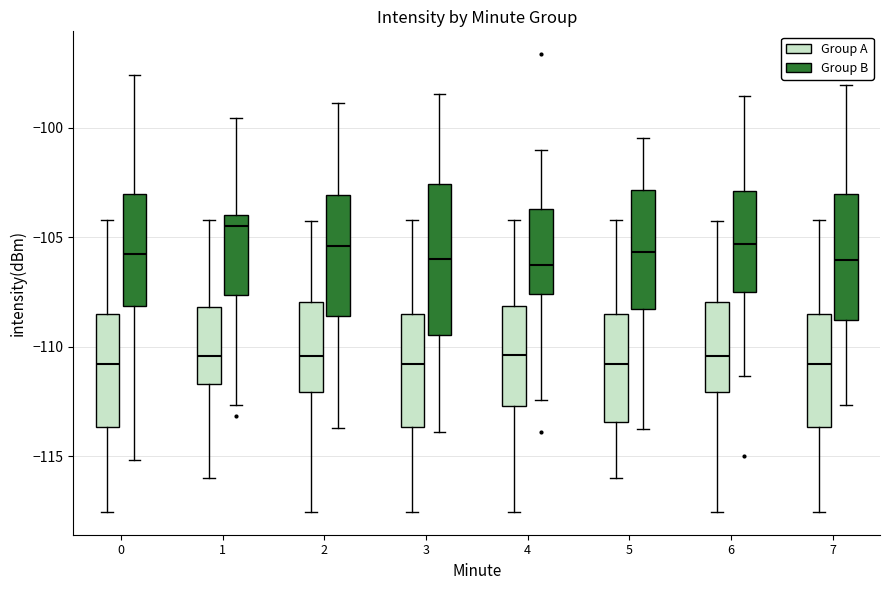

Reading left to right, read every box against the y-axis: the position of its median line, the range the box covers, and the ends of its whiskers. The values are not printed on the chart, so give them approximately, as read against the axis.

0 (Group A): median -111.0, box -113.5 to -108.5, whiskers -117.5 to -104.0
0 (Group B): median -106.0, box -108.0 to -103.0, whiskers -115.0 to -97.5
1 (Group A): median -110.5, box -111.5 to -108.0, whiskers -116.0 to -104.0
1 (Group B): median -104.5, box -107.5 to -104.0, whiskers -112.5 to -99.5
2 (Group A): median -110.5, box -112.0 to -108.0, whiskers -117.5 to -104.5
2 (Group B): median -105.5, box -108.5 to -103.0, whiskers -113.5 to -99.0
3 (Group A): median -111.0, box -113.5 to -108.5, whiskers -117.5 to -104.0
3 (Group B): median -106.0, box -109.5 to -102.5, whiskers -114.0 to -98.5
4 (Group A): median -110.5, box -112.5 to -108.0, whiskers -117.5 to -104.0
4 (Group B): median -106.0, box -107.5 to -103.5, whiskers -112.5 to -101.0
5 (Group A): median -111.0, box -113.5 to -108.5, whiskers -116.0 to -104.0
5 (Group B): median -105.5, box -108.5 to -103.0, whiskers -113.5 to -100.5
6 (Group A): median -110.5, box -112.0 to -108.0, whiskers -117.5 to -104.5
6 (Group B): median -105.5, box -107.5 to -103.0, whiskers -111.5 to -98.5
7 (Group A): median -111.0, box -113.5 to -108.5, whiskers -117.5 to -104.0
7 (Group B): median -106.0, box -109.0 to -103.0, whiskers -112.5 to -98.0